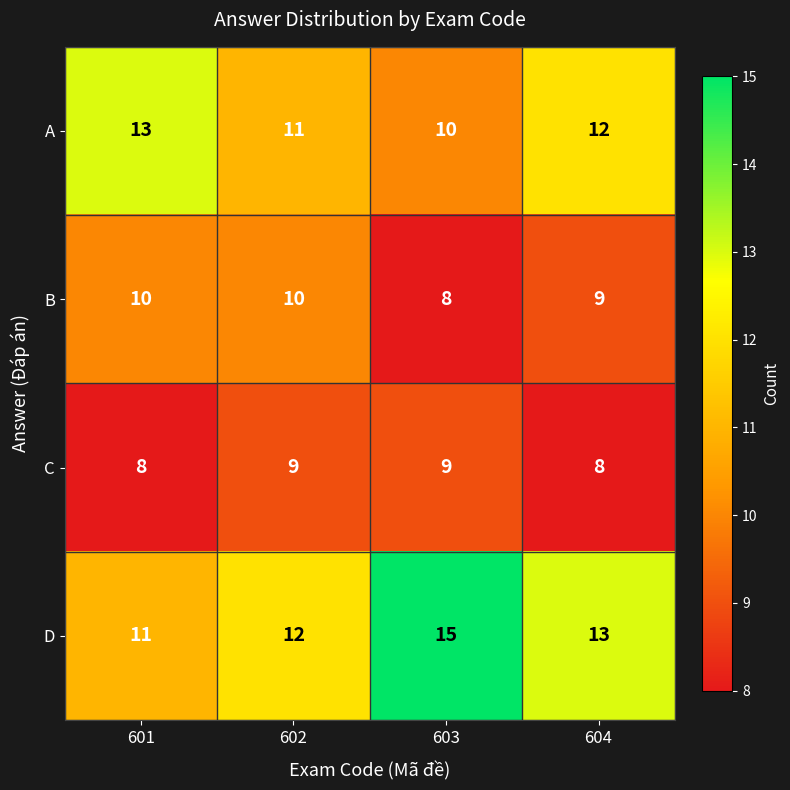

Which series has the largest range (max minus min)?

D